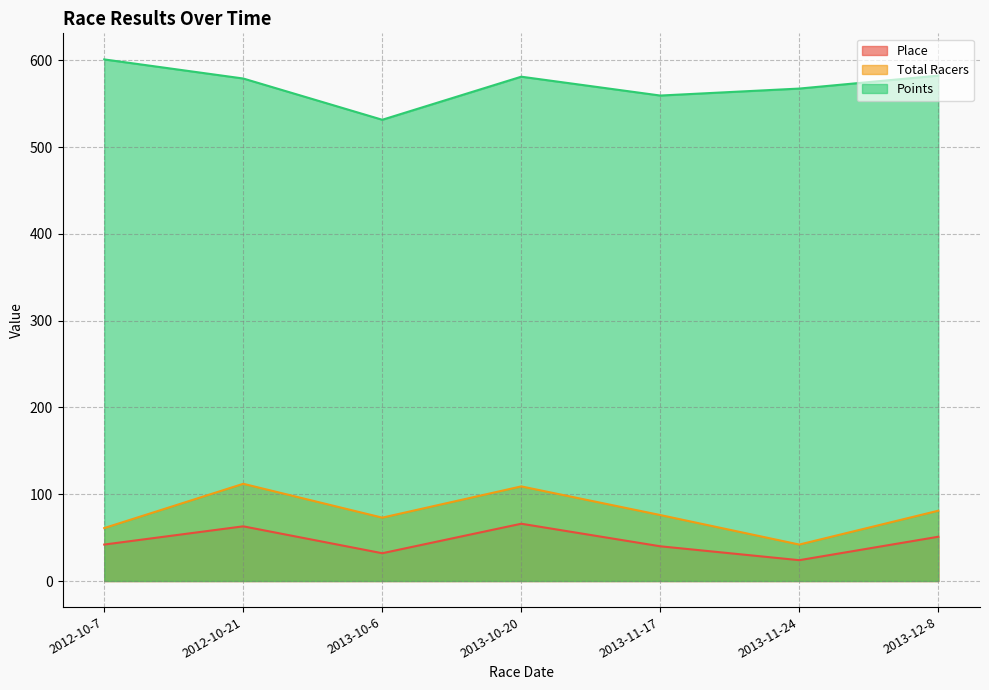

Rank the categories by Total Racers value from highest to lowest.

2012-10-21, 2013-10-20, 2013-12-8, 2013-11-17, 2013-10-6, 2012-10-7, 2013-11-24